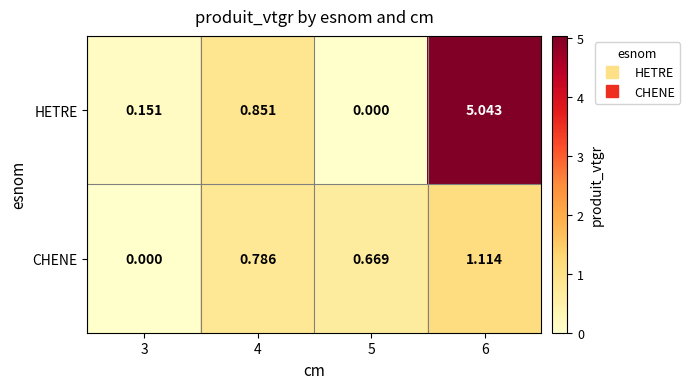

Is the value of CHENE at 4 greater than the value of HETRE at 5?

Yes